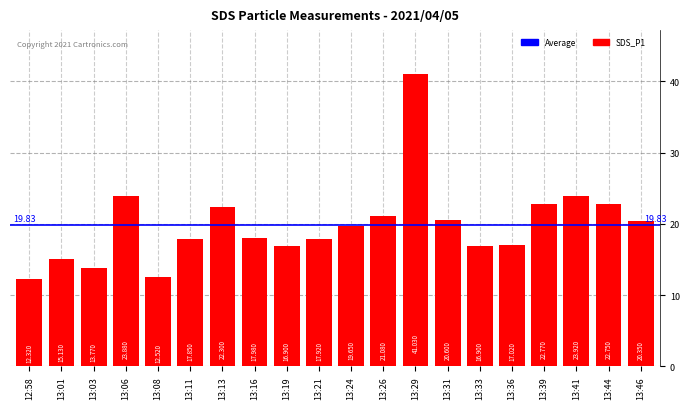

At which label is the value closest to 26?

13:41